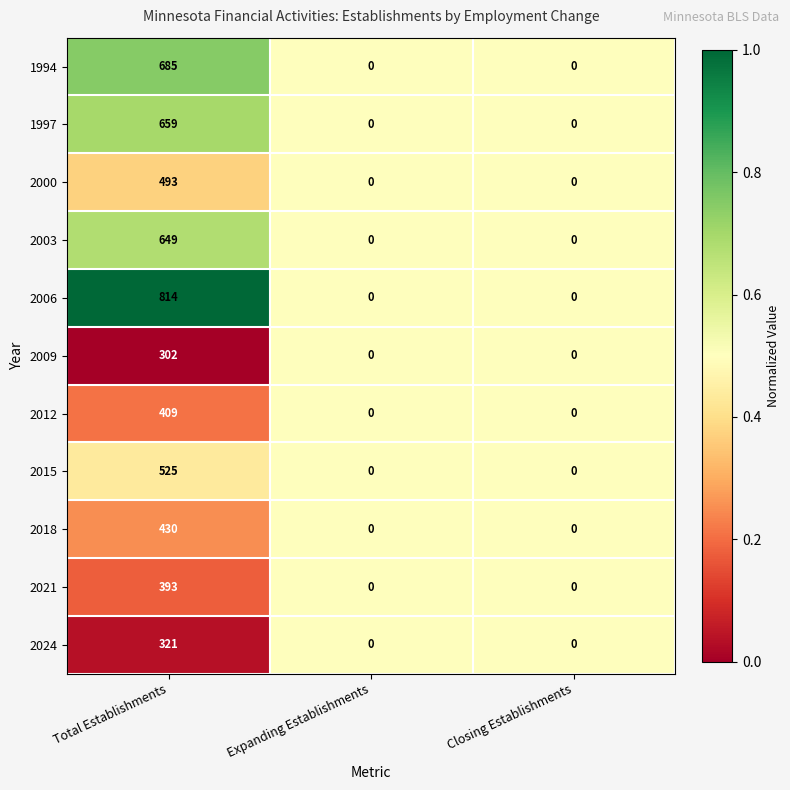

List the series in order of their peak value, lowest first.

2009, 2024, 2021, 2012, 2018, 2000, 2015, 2003, 1997, 1994, 2006